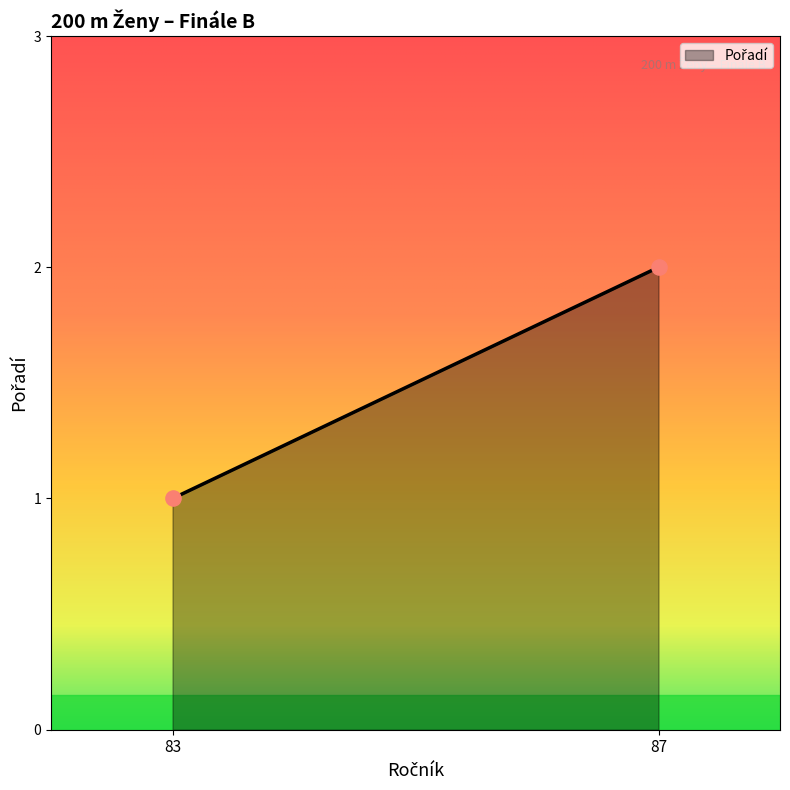

What is the range of X values (max minus min)?

4